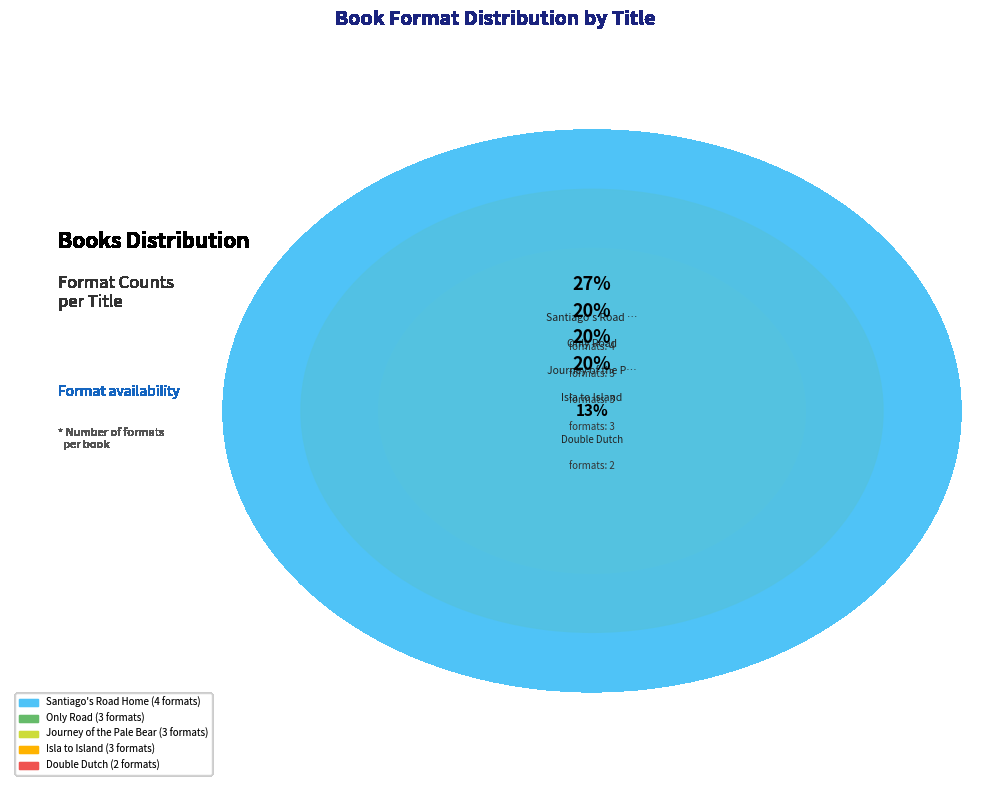

True or false: Only Road accounts for 20% of the total.

True